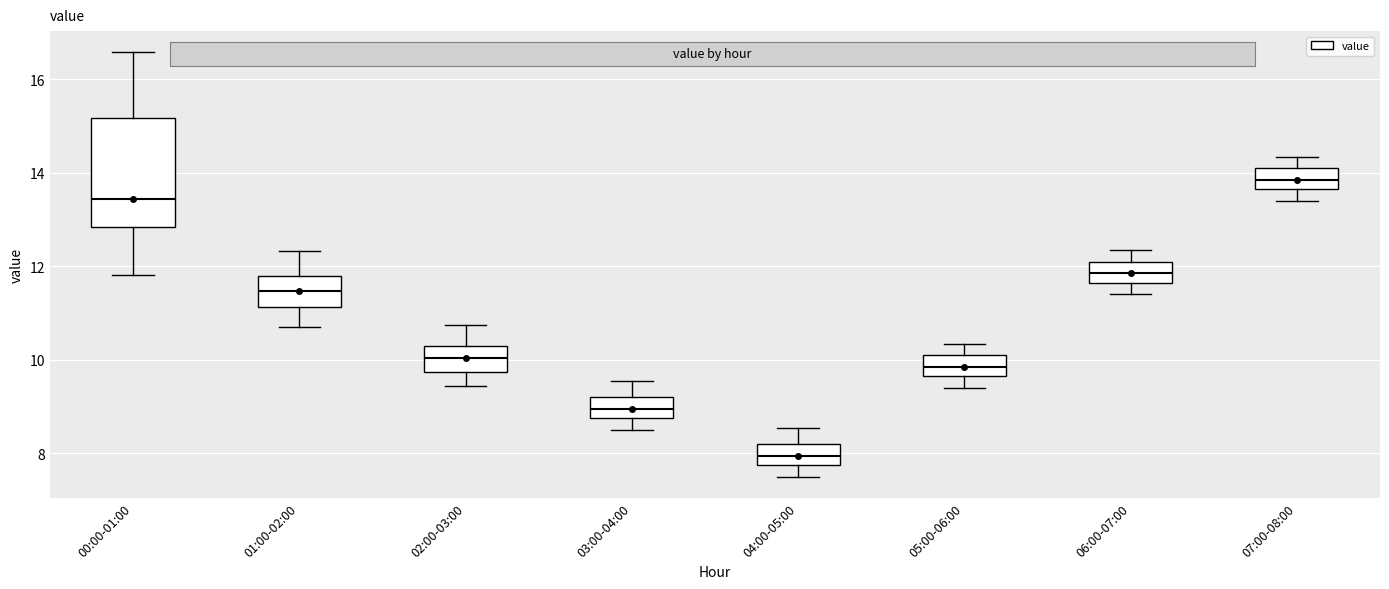

Where does the median line of the box for 01:00-02:00 sit on the y-axis? The values are not printed on the chart, so give them approximately, as read against the axis.

11.4